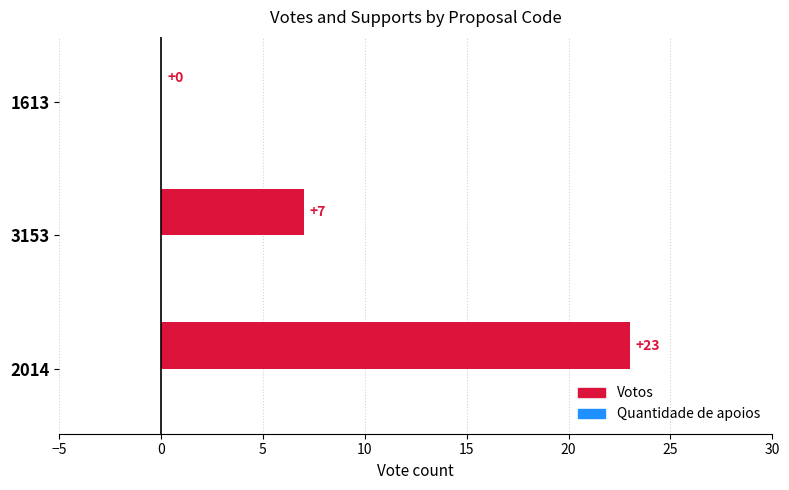

What is the approximate value at 3153, to the nearest 10?

10